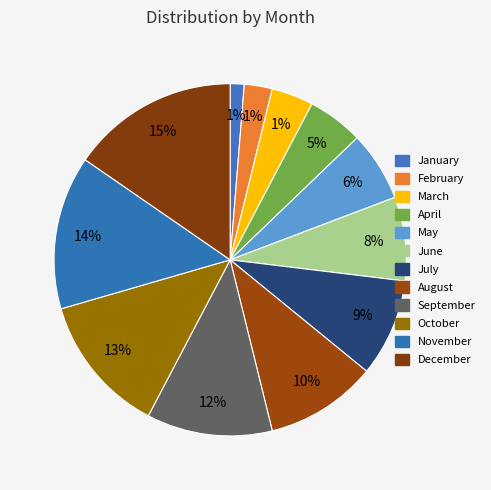

What percentage do November and February together represent?

16.7%